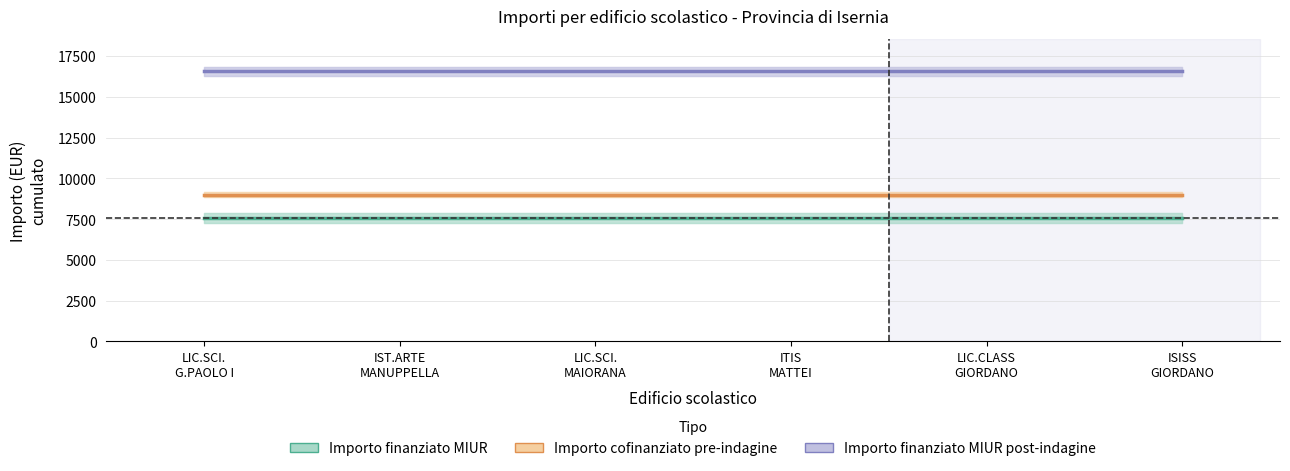

True or false: Importo finanziato MIUR and Importo cofinanziato pre-indagine cross at least once.

False